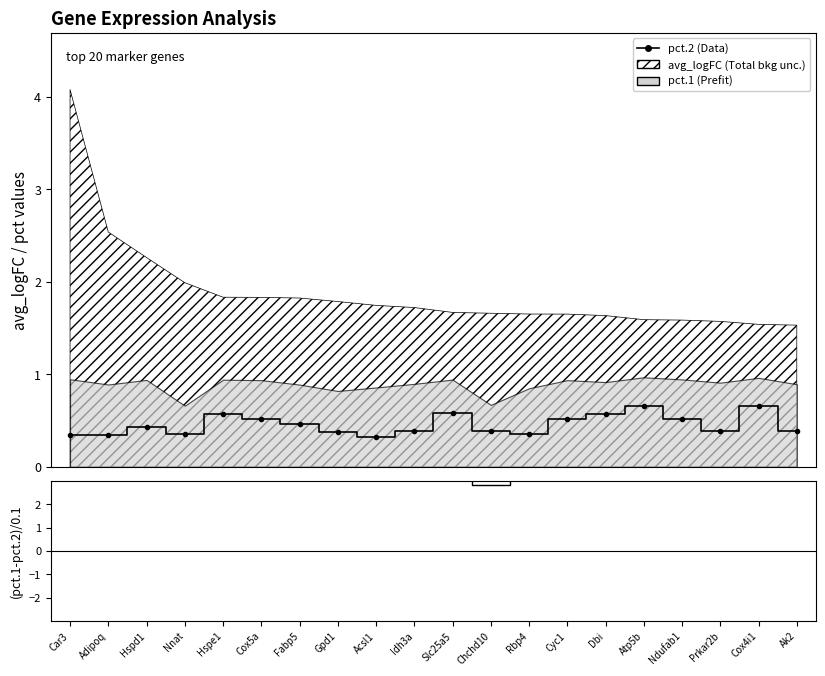

What is the smallest value displayed?

0.3